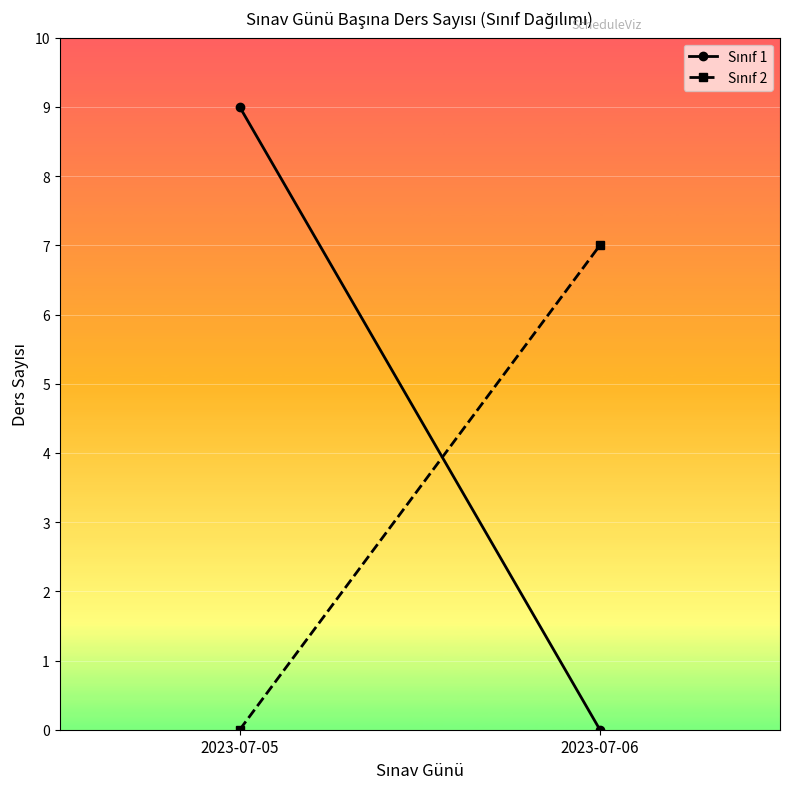

List the series in order of their peak value, lowest first.

Sınıf 2, Sınıf 1